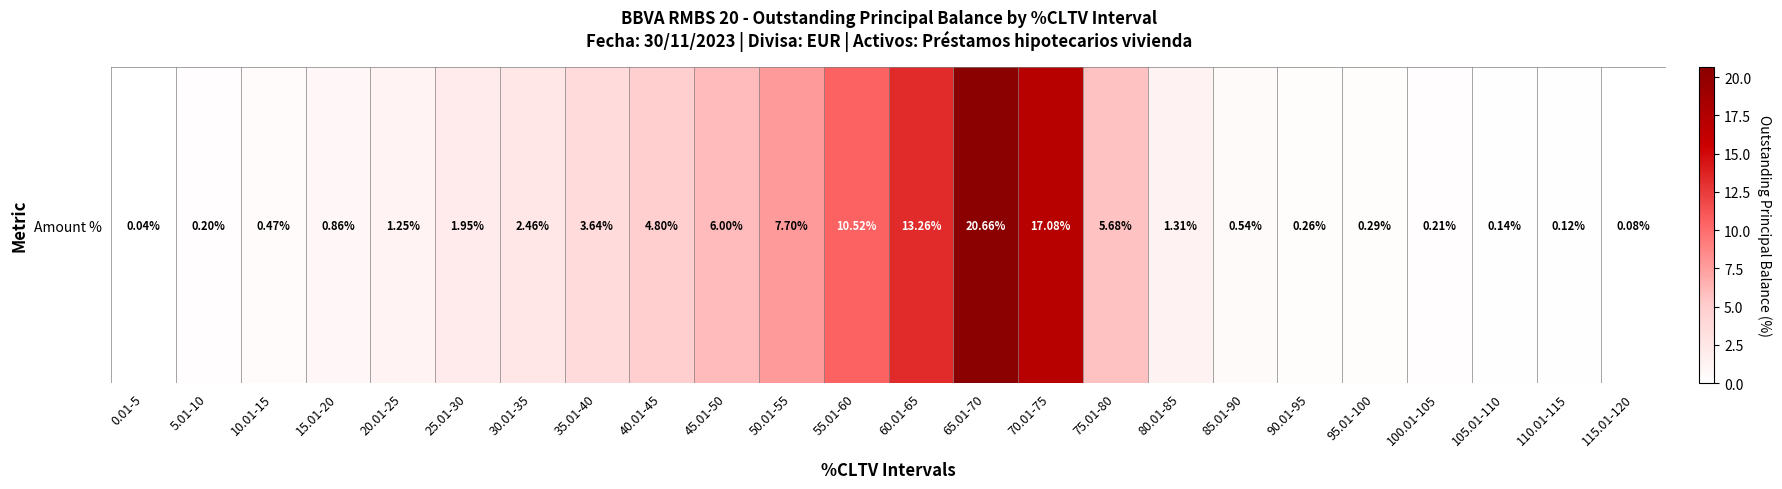

At which label is the value closest to 10?

55.01-60